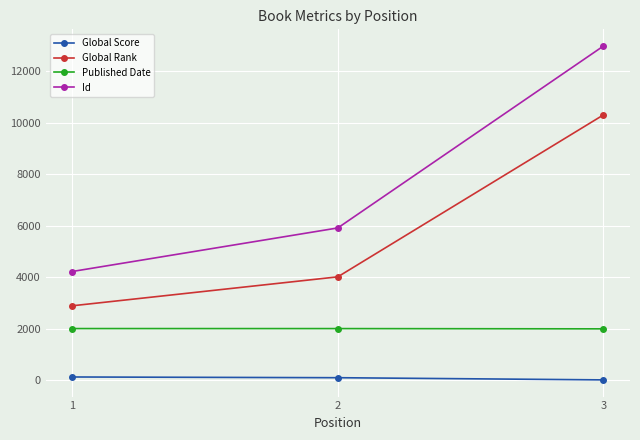

What is the difference between the maximum and minimum values in the Published Date series?

11